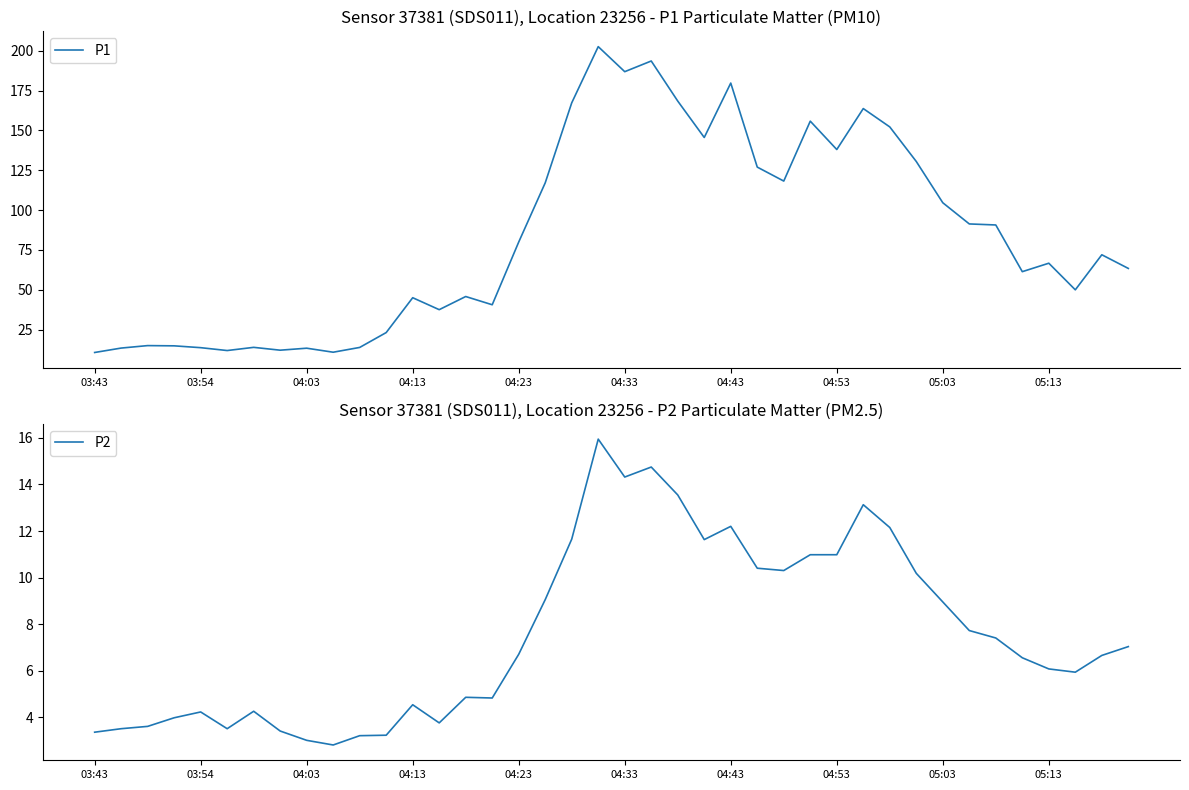

What is the lowest value of the P1 series?

10.6